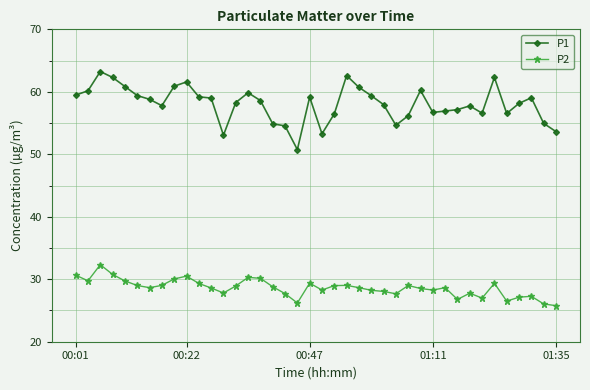

What is the value of the P2 point at the 21st from the left?

28.3